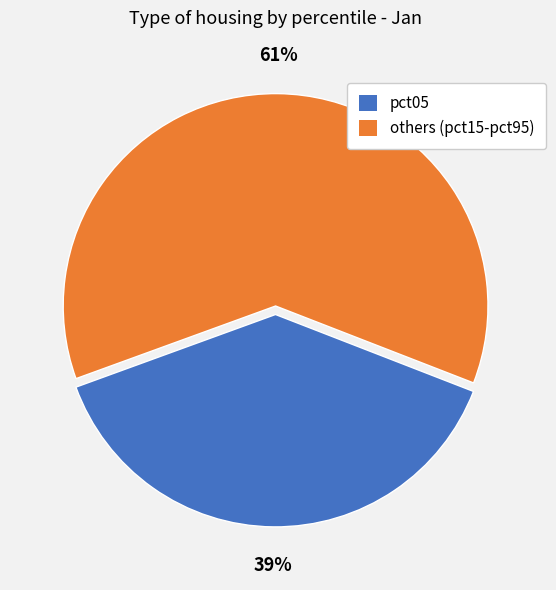

Combined, do pct05 and others (pct15-pct95) account for over 50%?

Yes